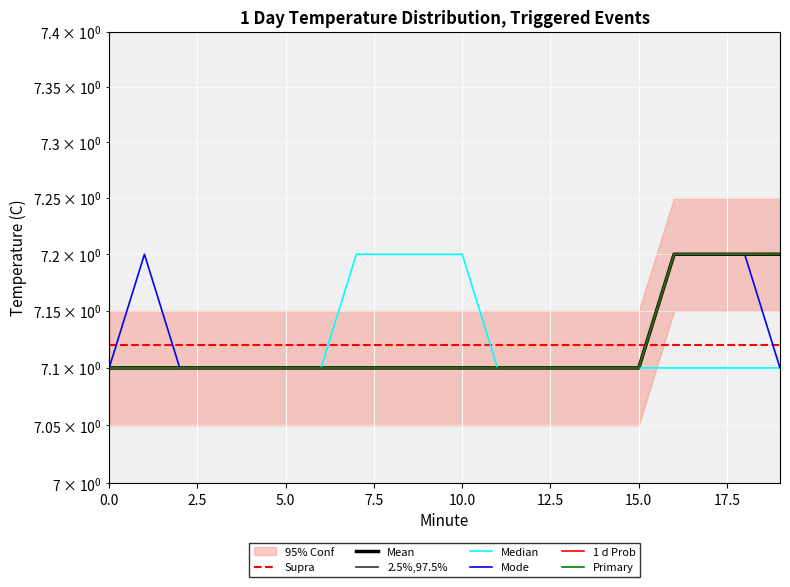

Between 16 and 12, which is larger?

16